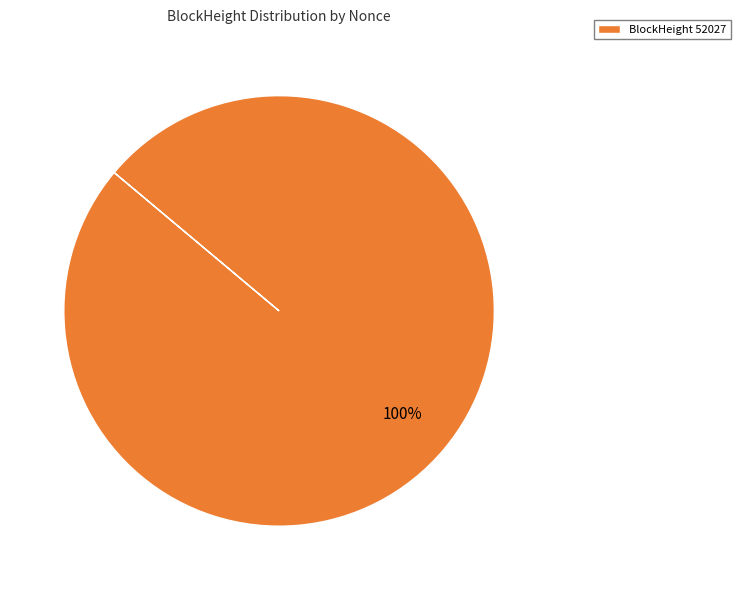

To the nearest percent, what portion does BlockHeight 52027 represent?

100%